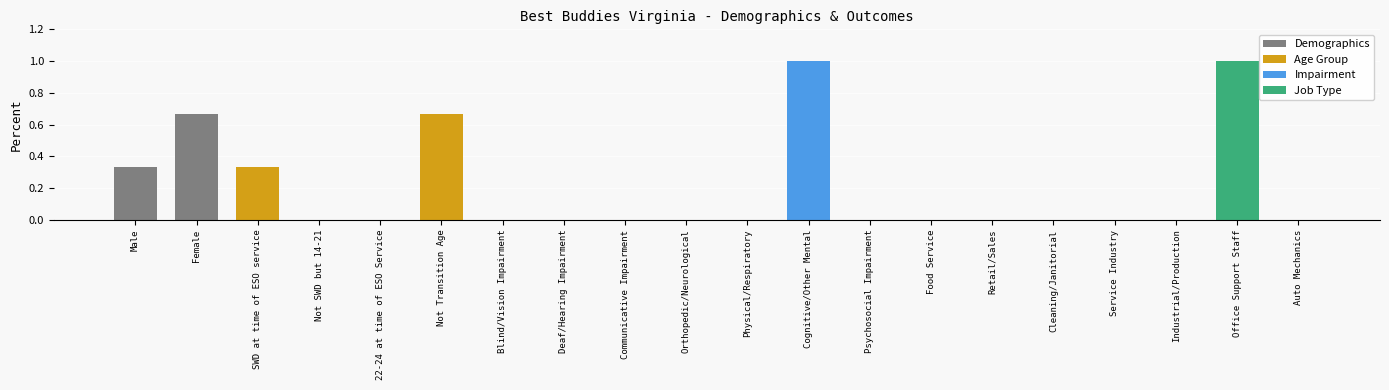

The value at SWD at time of ESO service is 0.1. True or false?

False